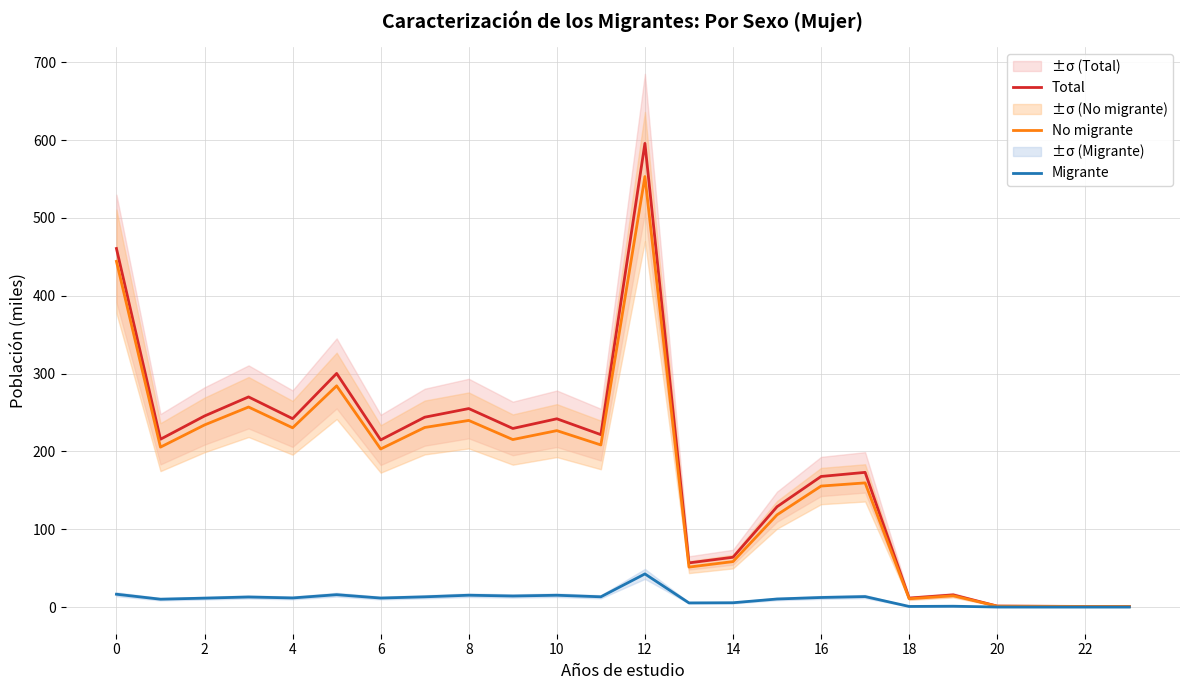

At 14, list the series in order from smallest to largest.

Migrante, No migrante, Total